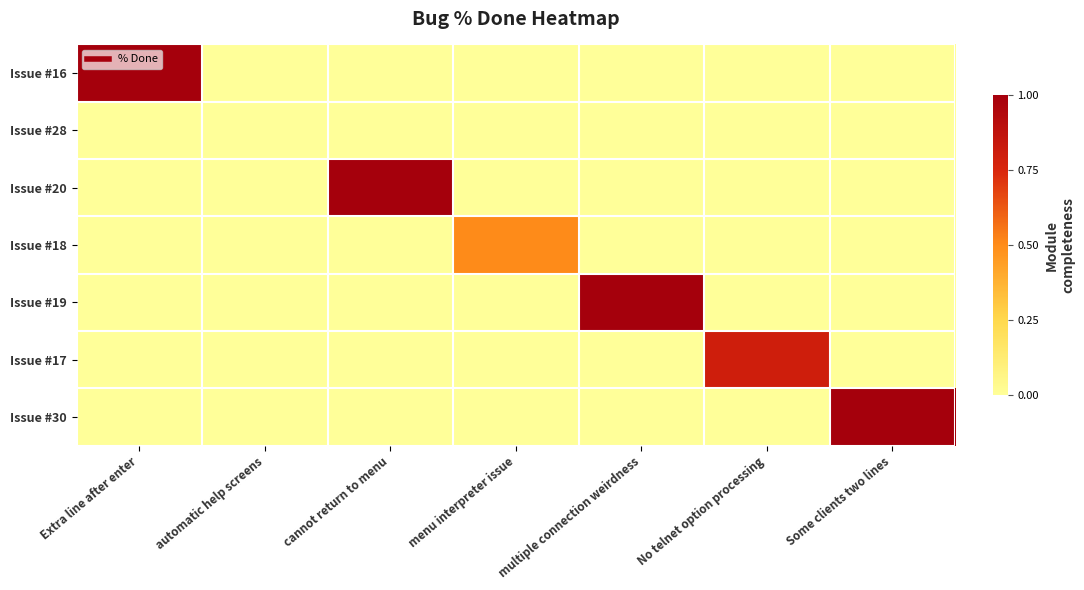

How many series are shown in this chart?

7